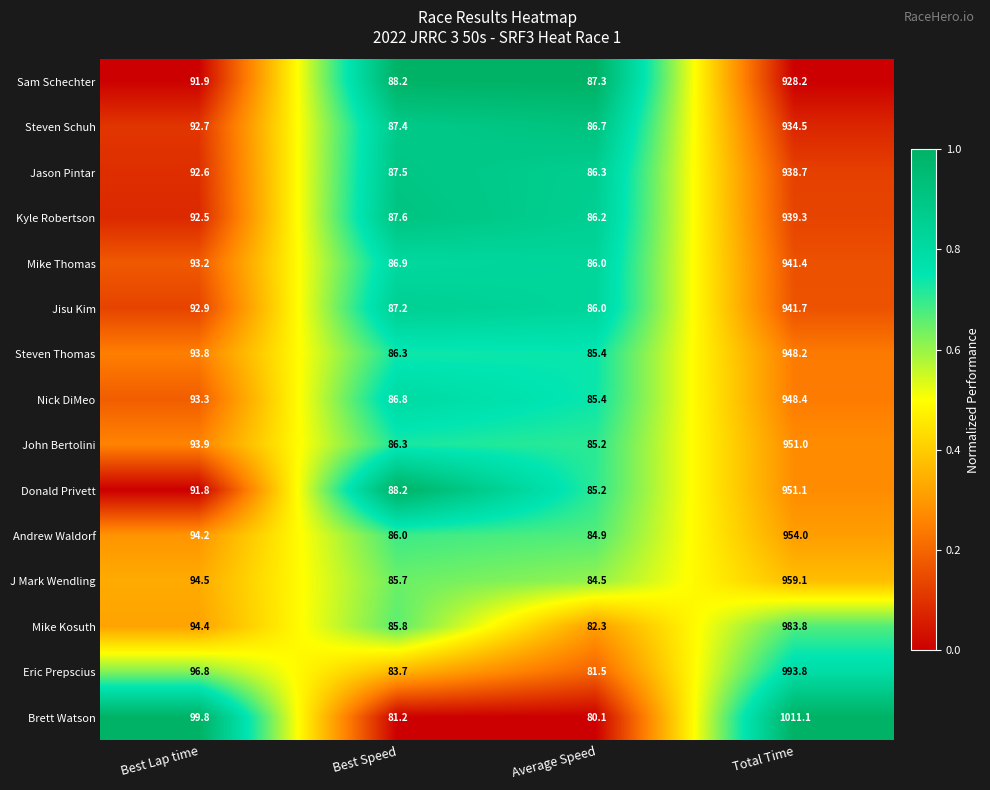

At which category is the sum across all series the highest?

Total Time